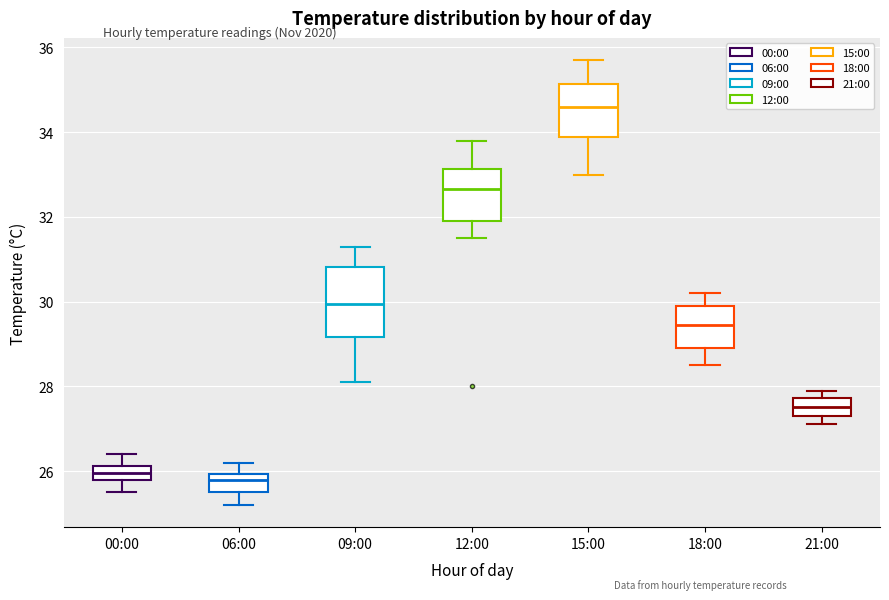

Where is the upper edge of the box for 06:00 on the y-axis? The values are not printed on the chart, so give them approximately, as read against the axis.

26.0